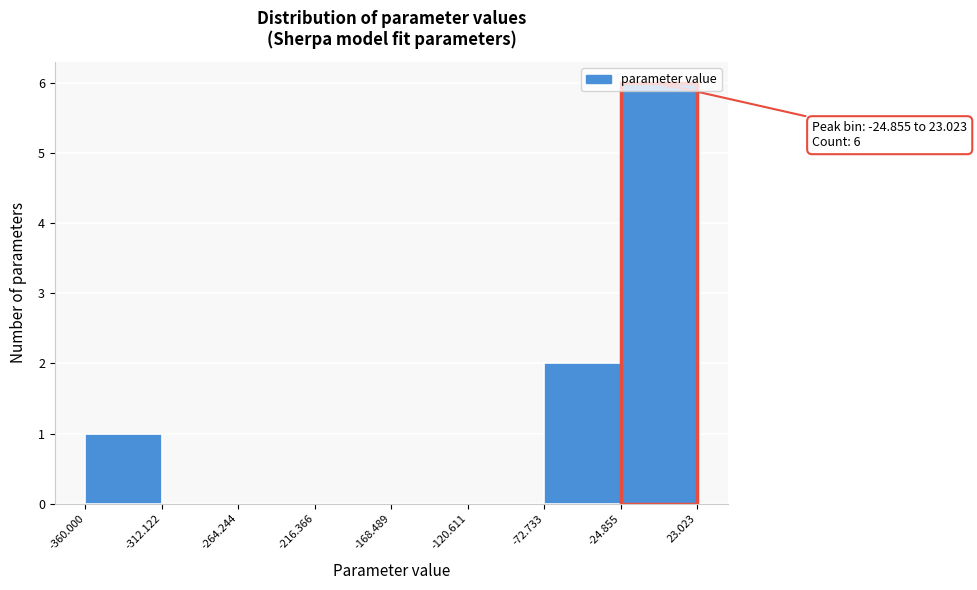

Which range on the x-axis has the tallest bar?

-24.855 to 23.023